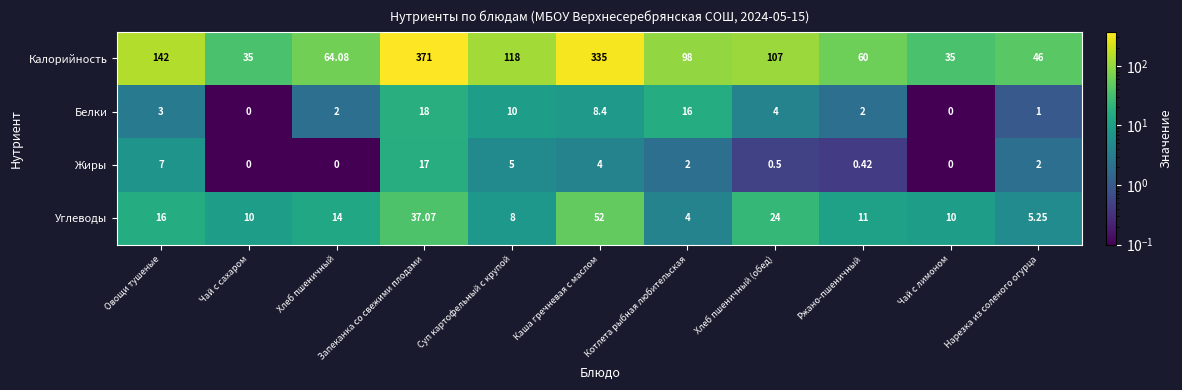

At which label is Углеводы closest to 28?

Хлеб пшеничный (обед)